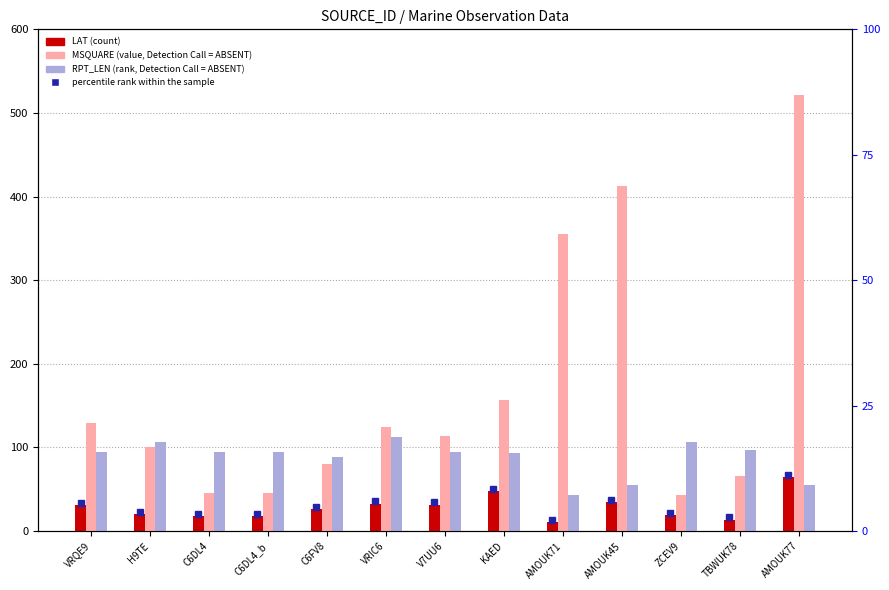

At how many categories does at least one series exceed 268?

3